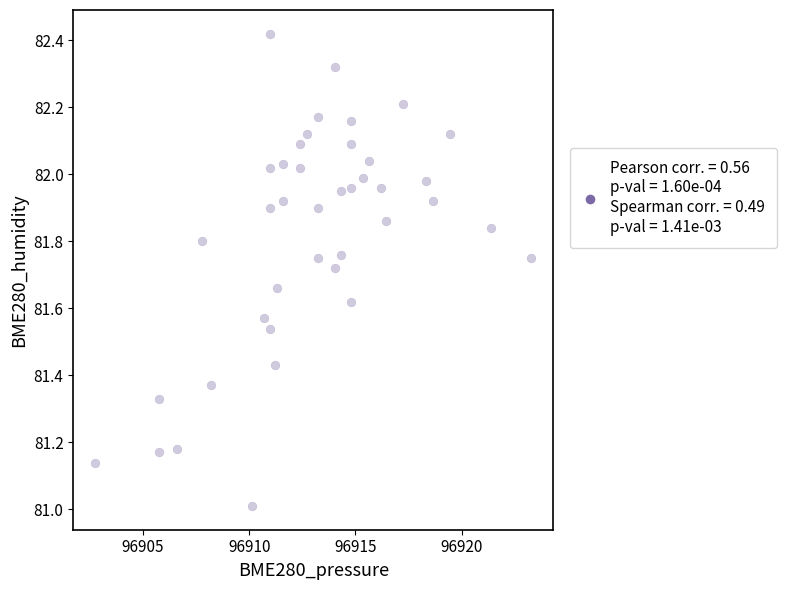

What is the range of Y values (max minus min)?

1.4